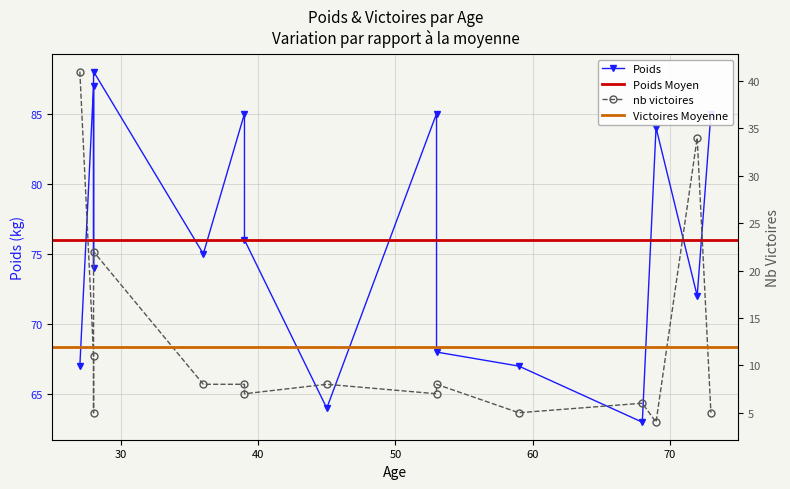

How many interior local peaks does the nb victoires series have?

5